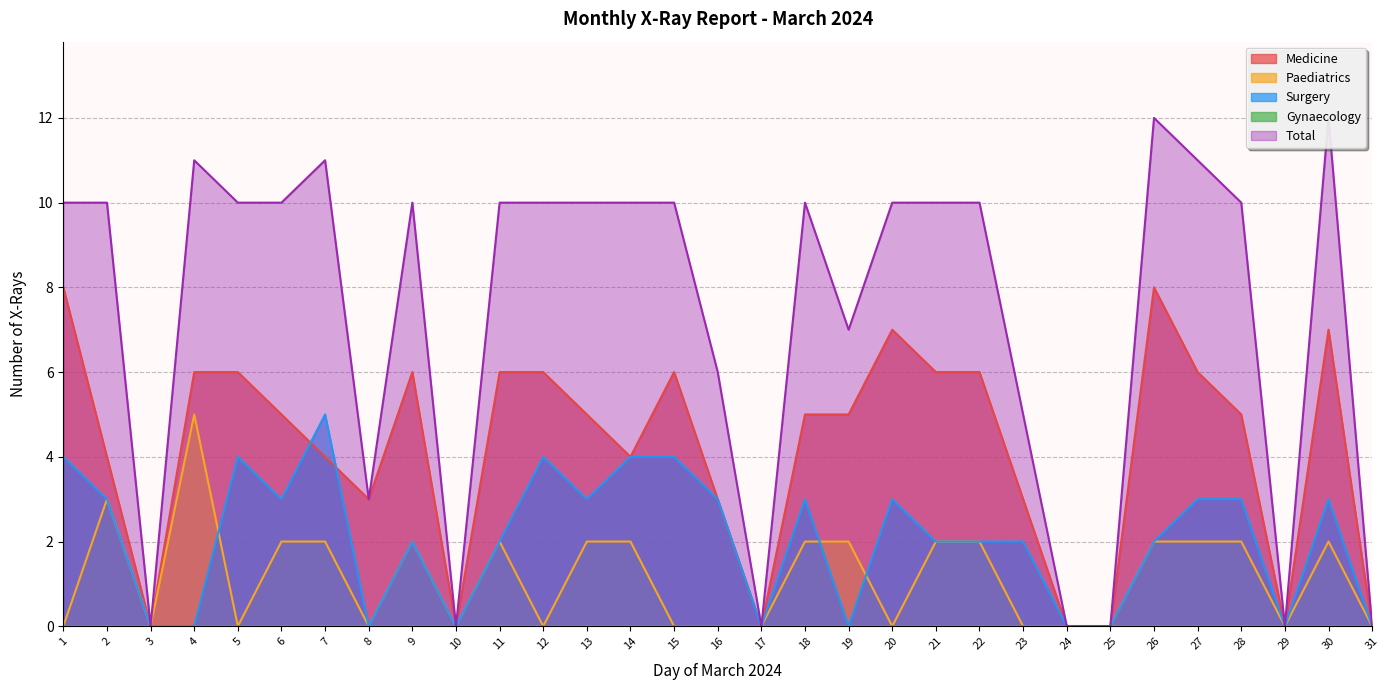

Between 6 and 19, which is larger?

6